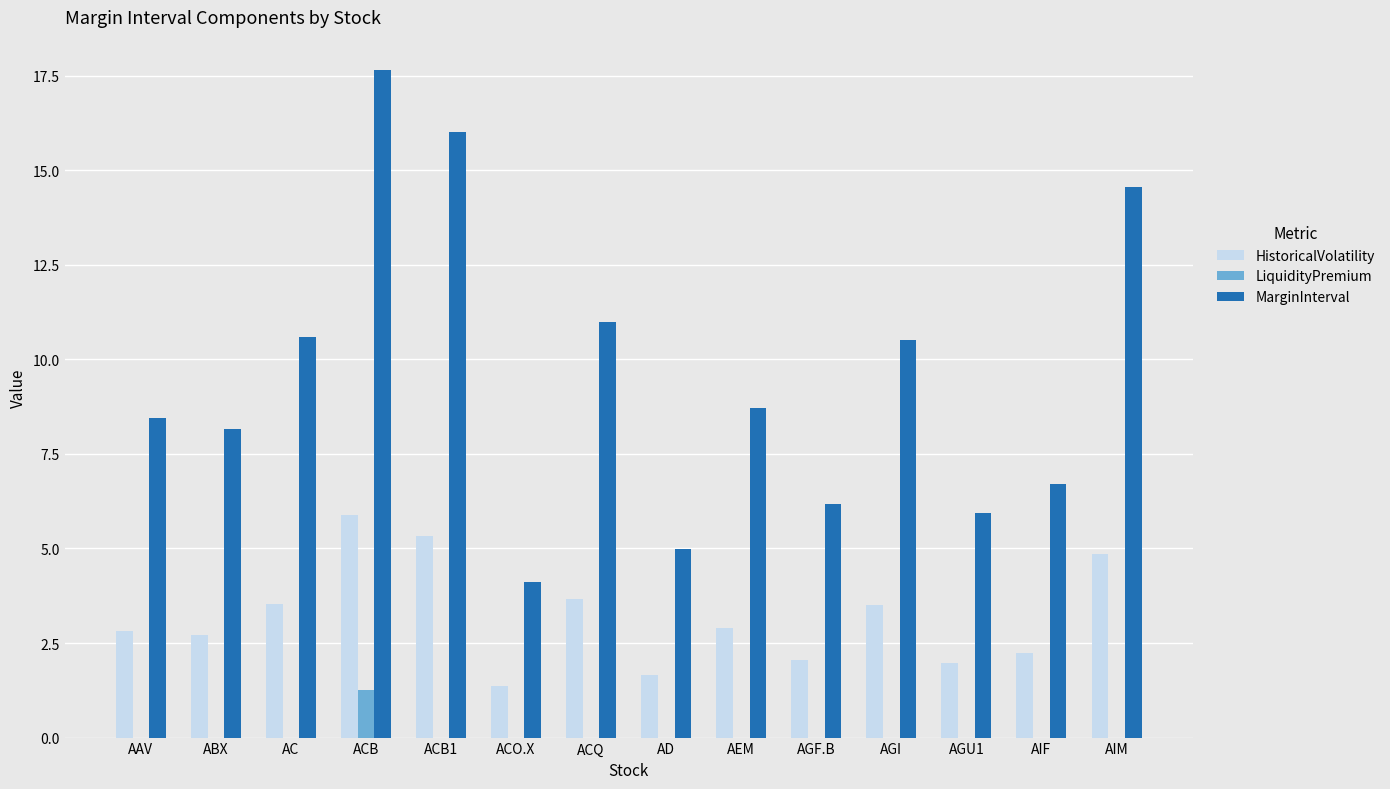

True or false: LiquidityPremium has a value of -0.9 at ACQ.

False